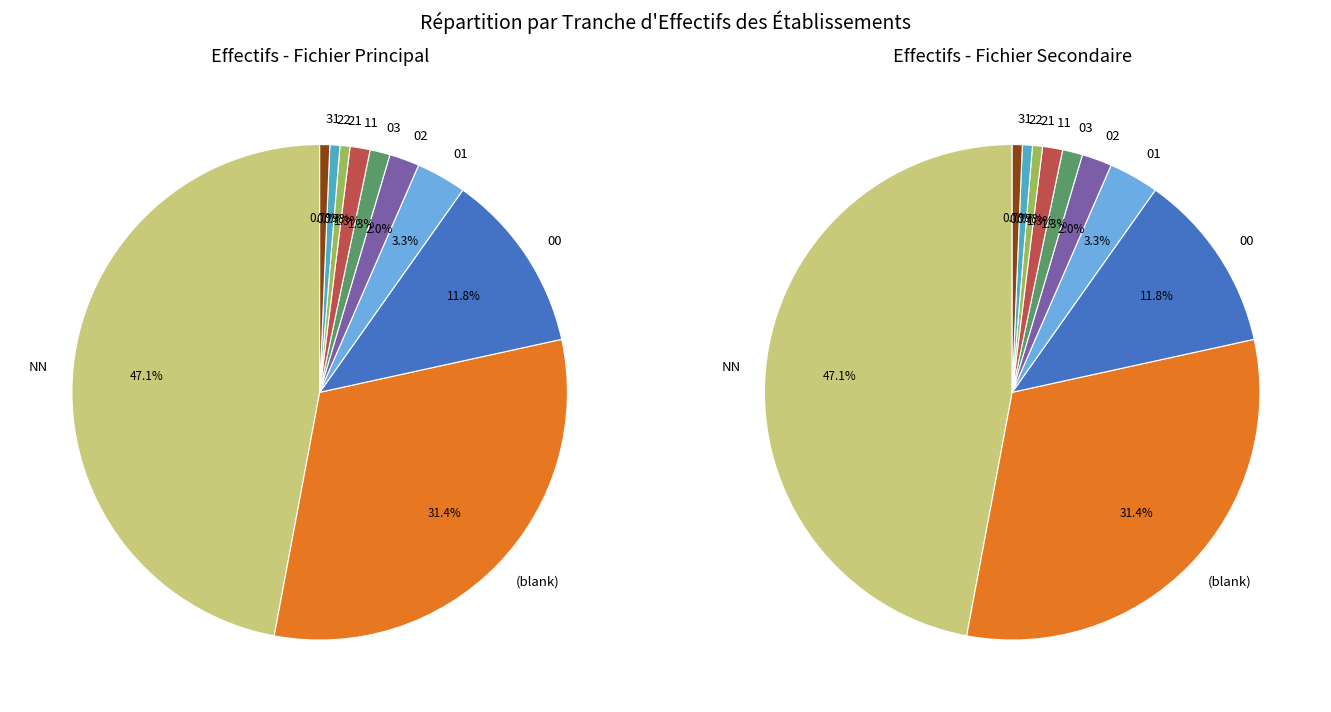

Combined, do NN_other and 11 account for over 50%?

No